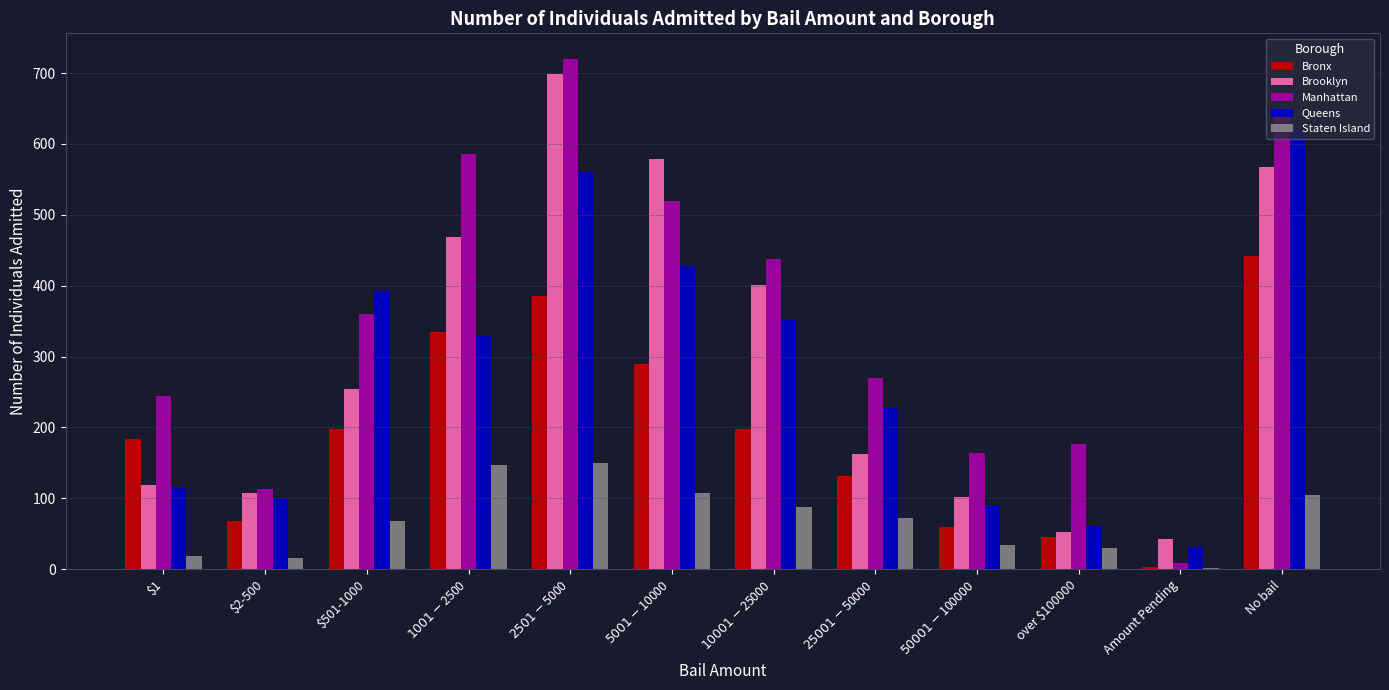

True or false: Queens has a value of 621 at No bail.

True